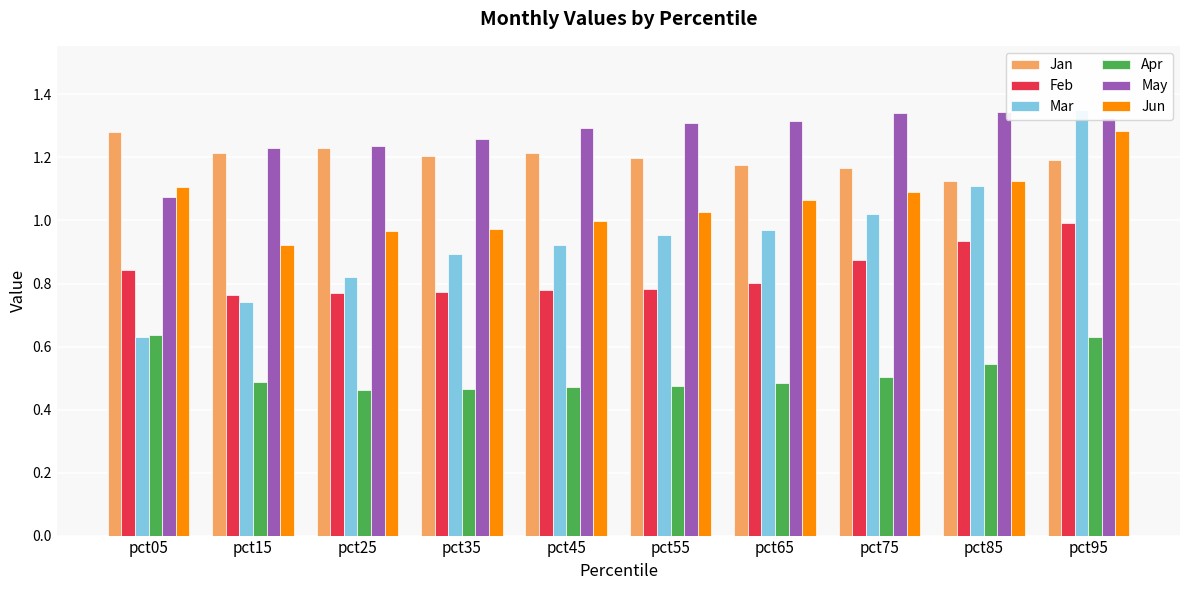

Is it true that Feb equals 0.8 at pct15?

True